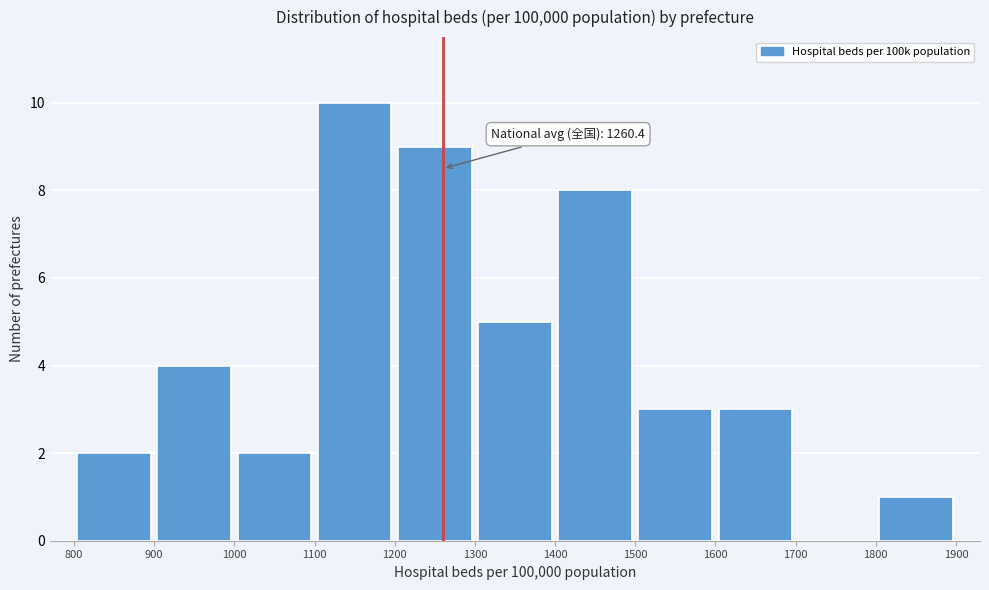

Over which range of the x-axis is the bar tallest?

1100 to 1200